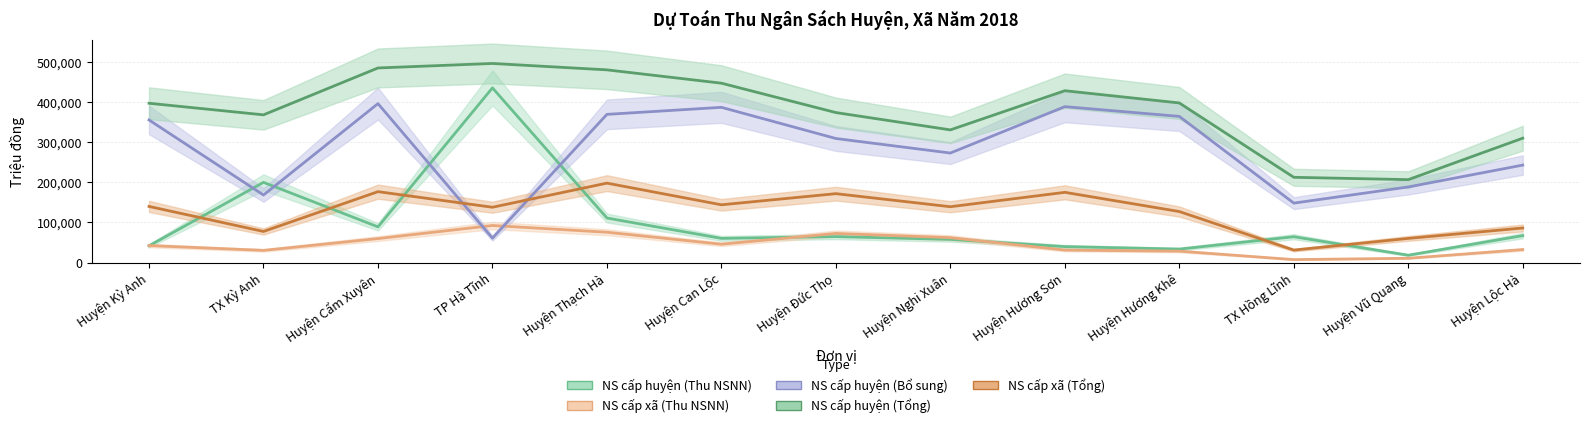

Which has a higher value, Huyện Thạch Hà or Huyện Lộc Hà?

Huyện Thạch Hà